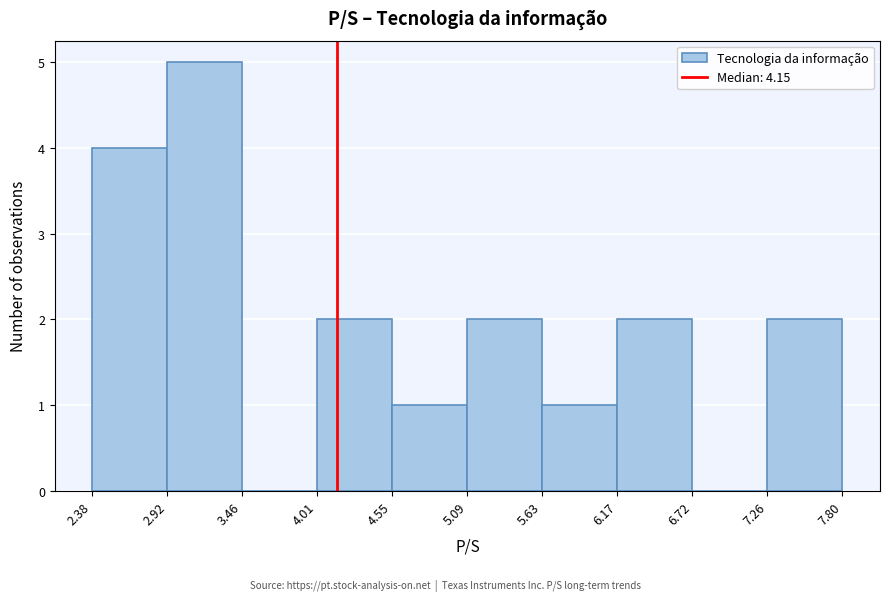

What is the height of the bar covering 4.01 to 4.55 on the x-axis? The values are not printed on the chart, so give them approximately, as read against the axis.

2